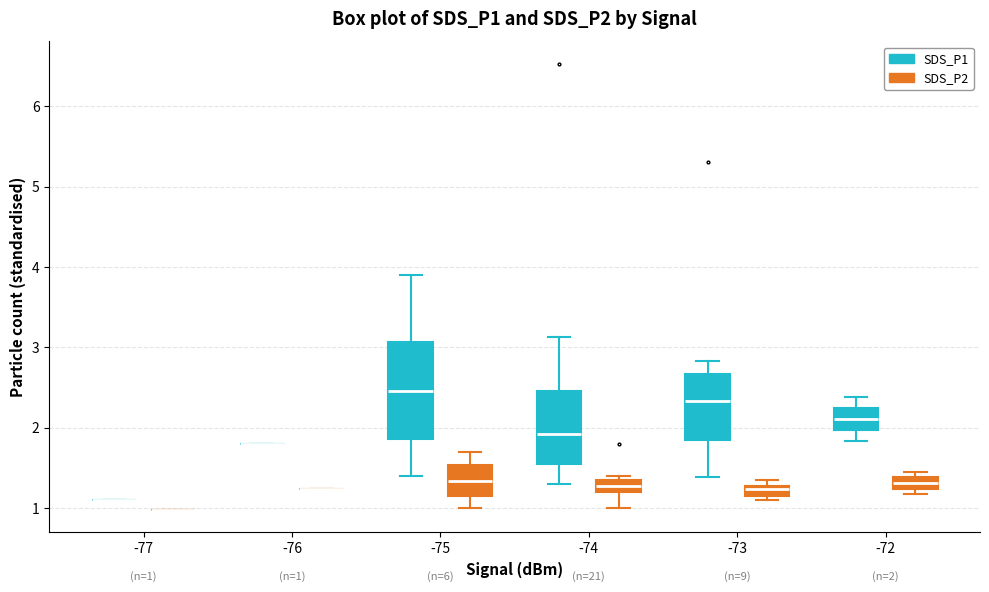

Which box is the tallest, from its lower edge to its upper edge?

-75 (SDS_P1)